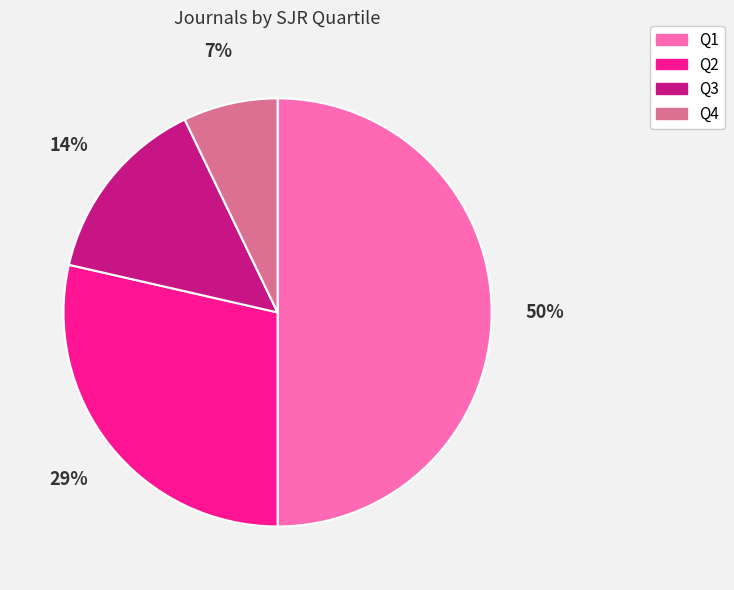

What percentage is the Q4 slice, to the nearest percent?

7%